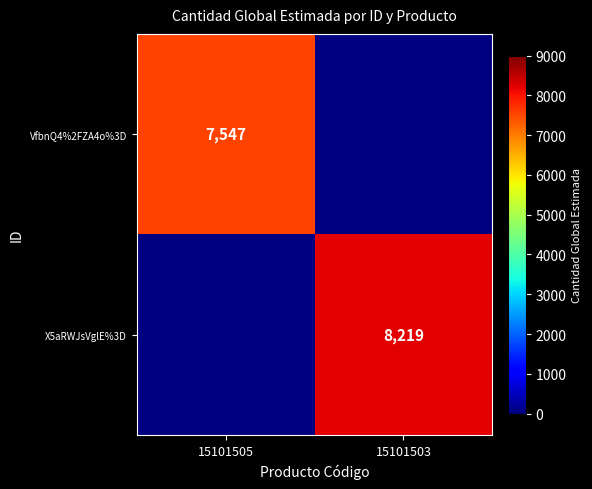

Is it true that VfbnQ4%2FZA4o%3D equals 1951 at 15101505?

False